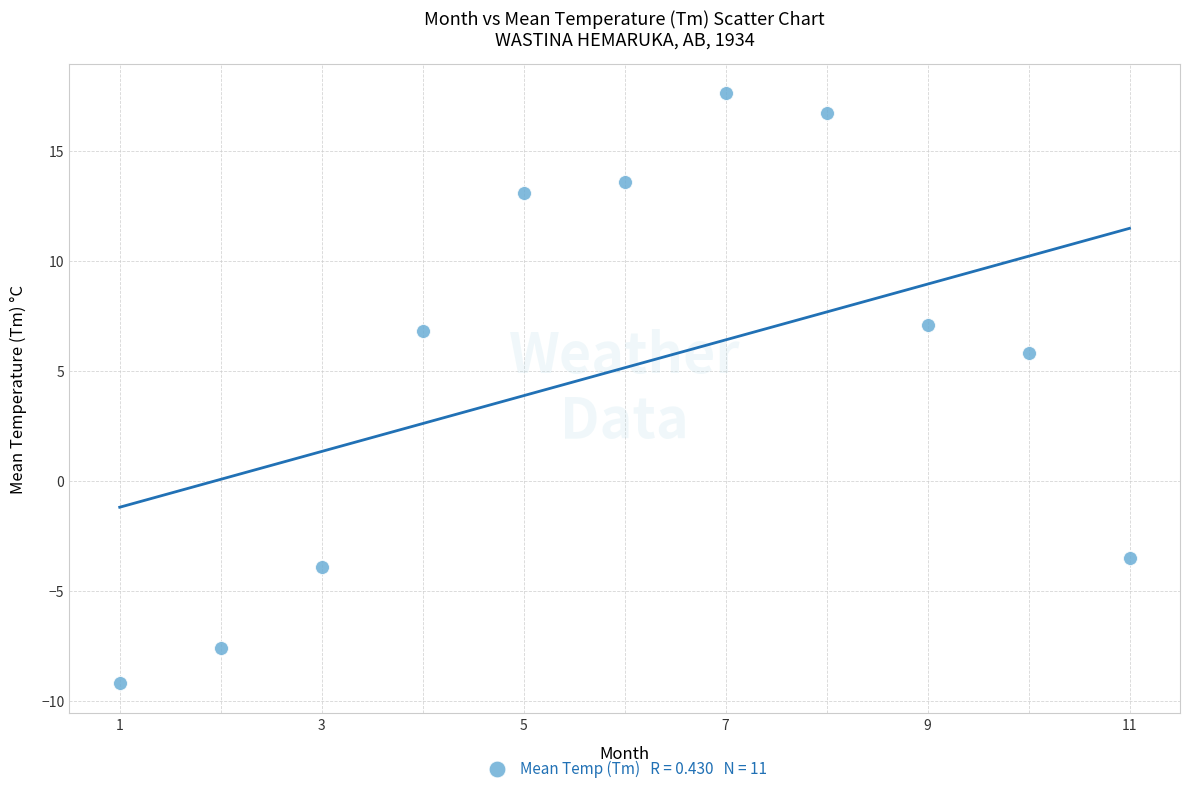

What is the average X value?

6.0